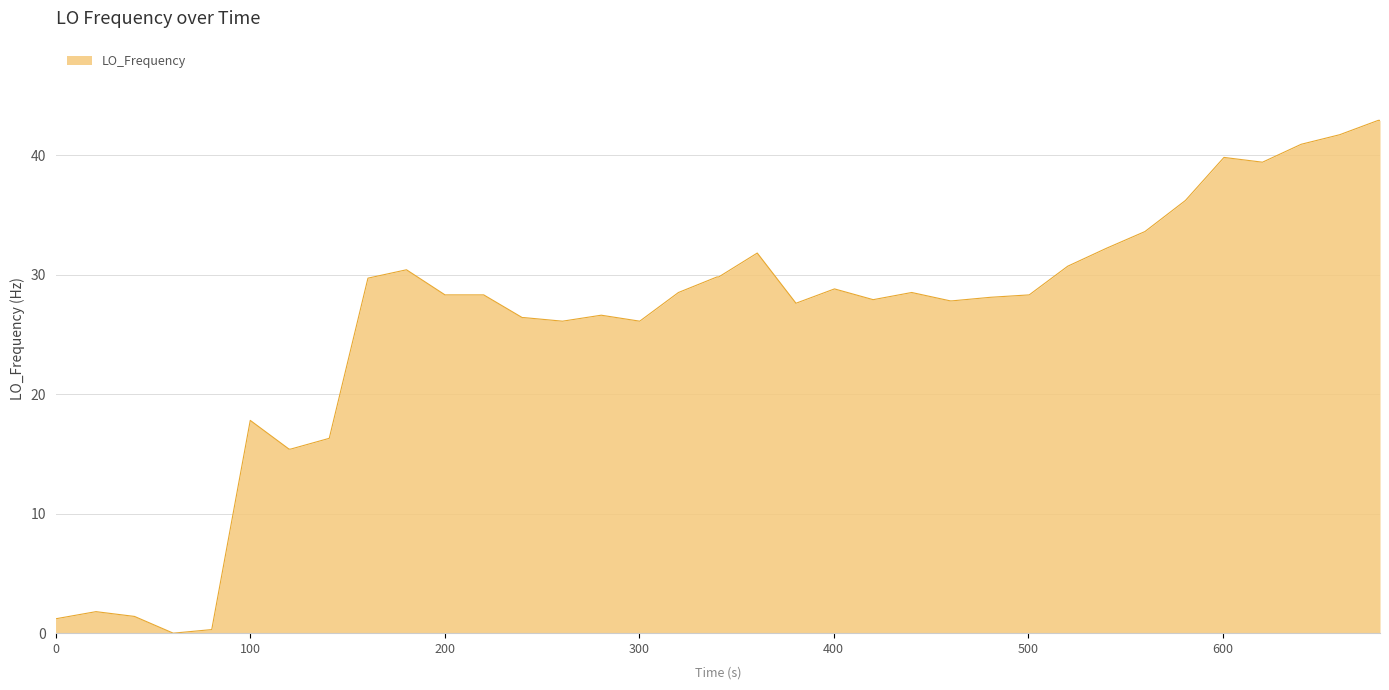

What is the difference between the maximum and minimum values?

42.9